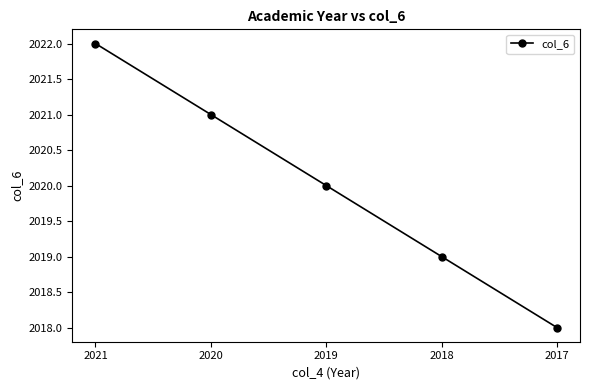

Rank the categories by value from lowest to highest.

2017, 2018, 2019, 2020, 2021